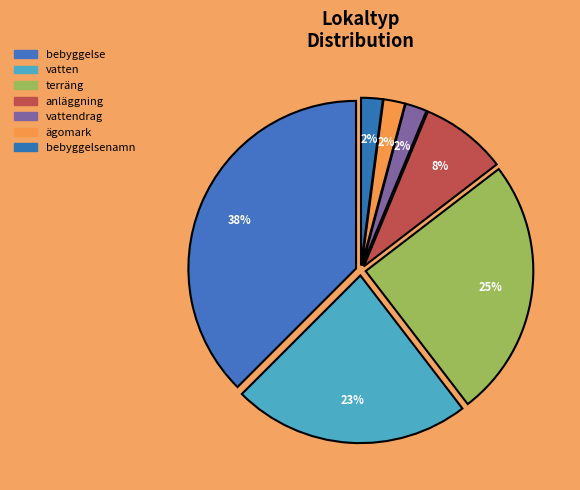

The vatten slice represents 32% of the pie. True or false?

False